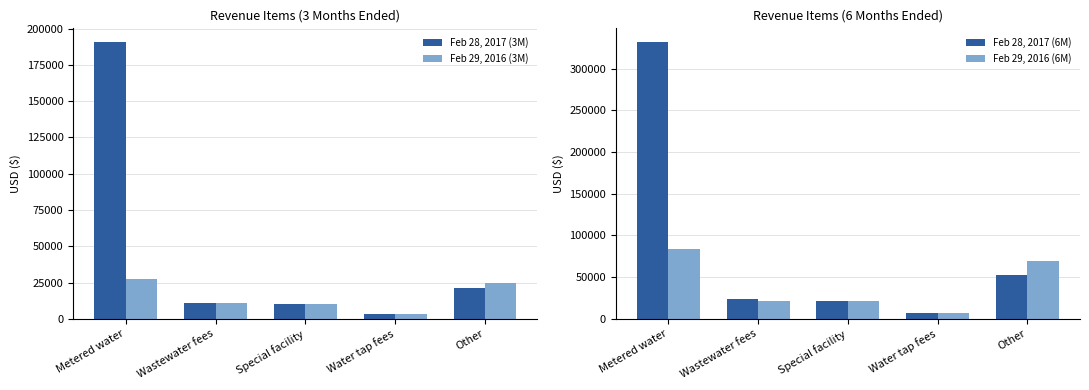

What is the total value across all series at Other?

167873